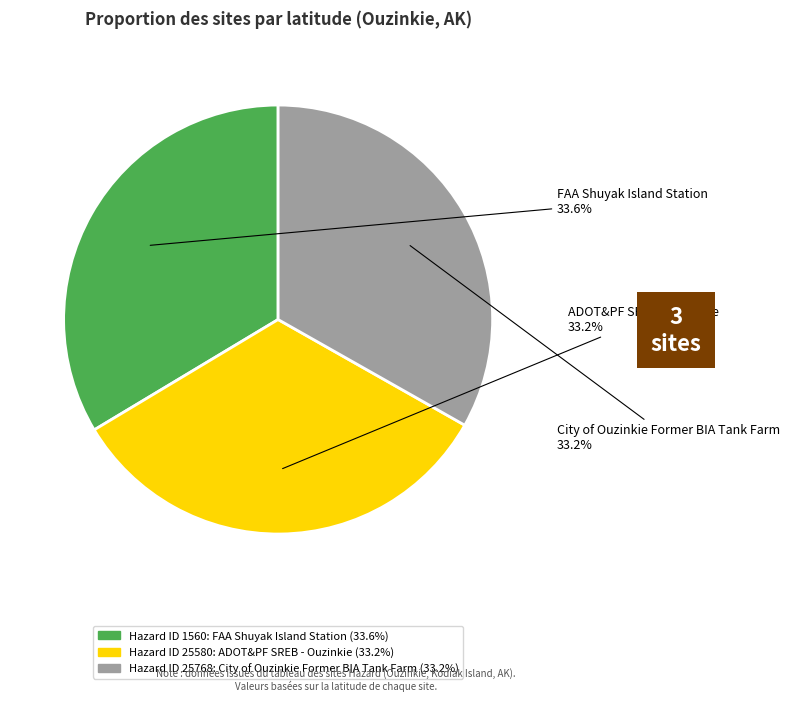

What percentage is NOT represented by ADOT&PF SREB - Ouzinkie?

66.8%